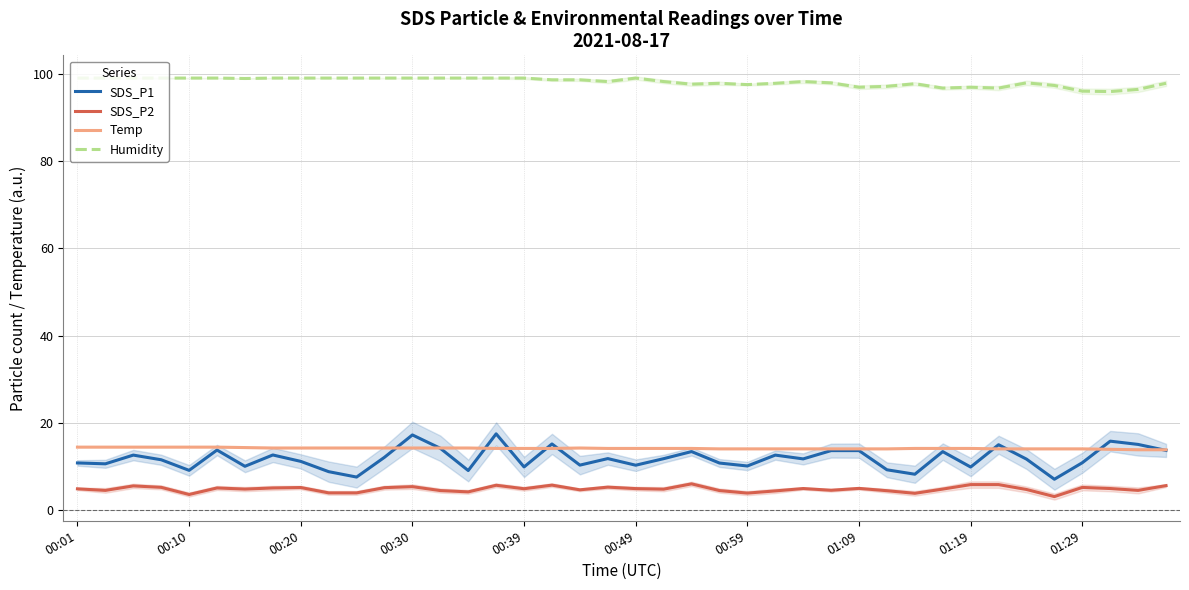

True or false: Humidity and SDS_P2 intersect in this chart.

False